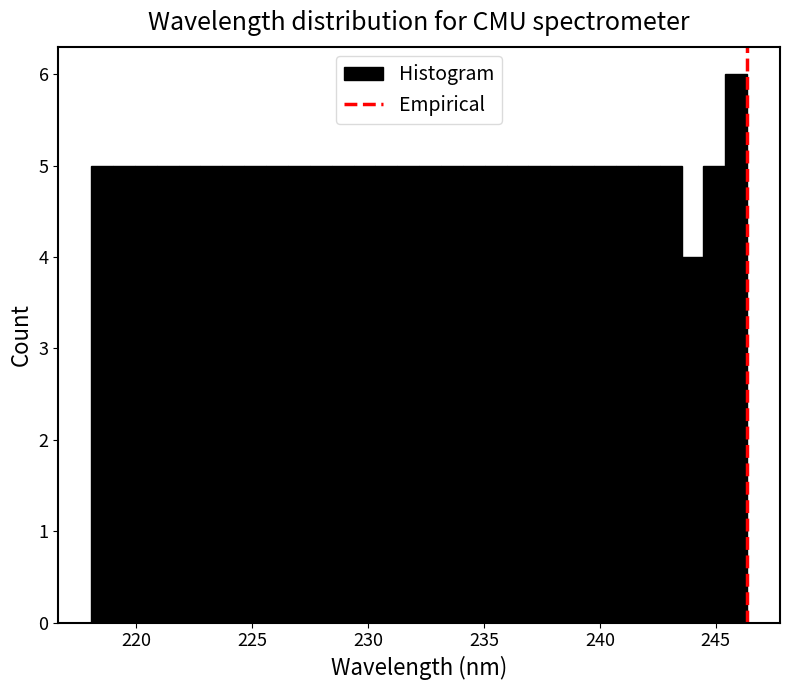

Read against the x-axis, roughly where is the centre of the tallest bar?

246.0